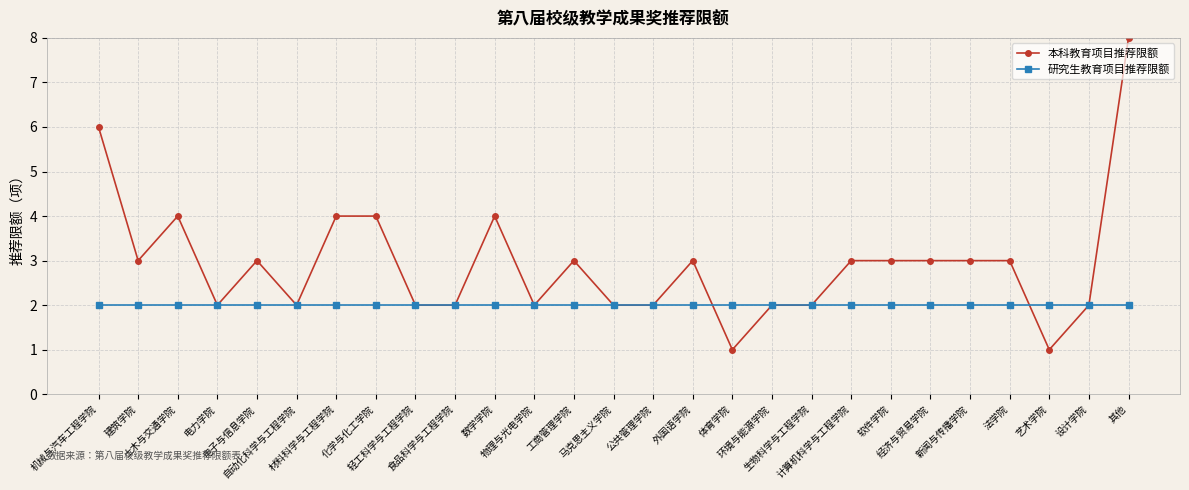

What are all the series names shown in the legend?

本科教育项目推荐限额, 研究生教育项目推荐限额